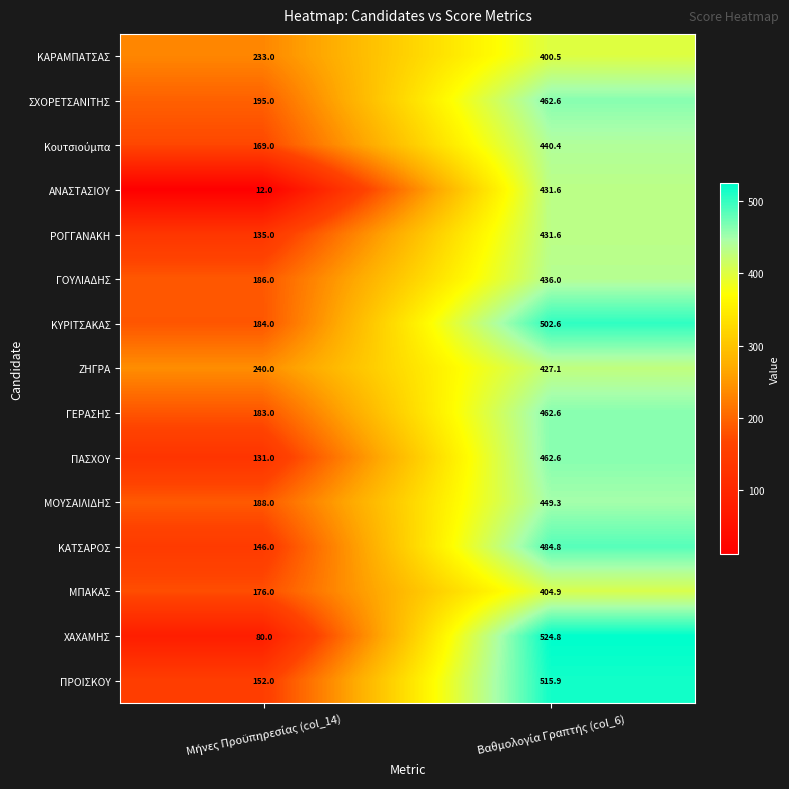

What is the difference between the maximum and minimum values in the ΠΑΣΧΟΥ series?

331.6